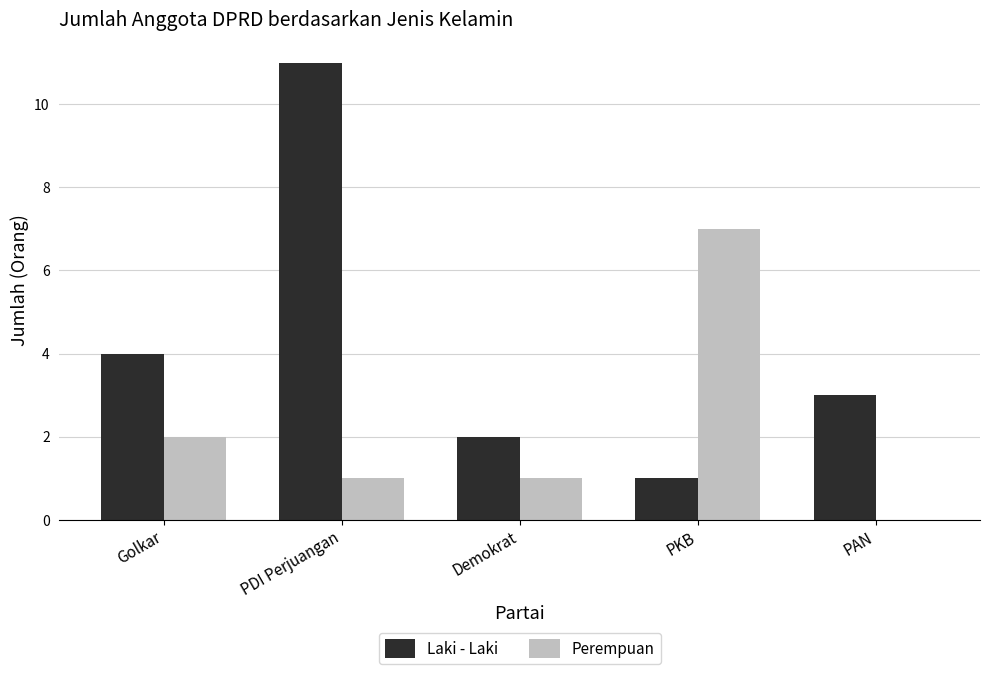

Is it true that Laki - Laki equals 7 at Golkar?

False